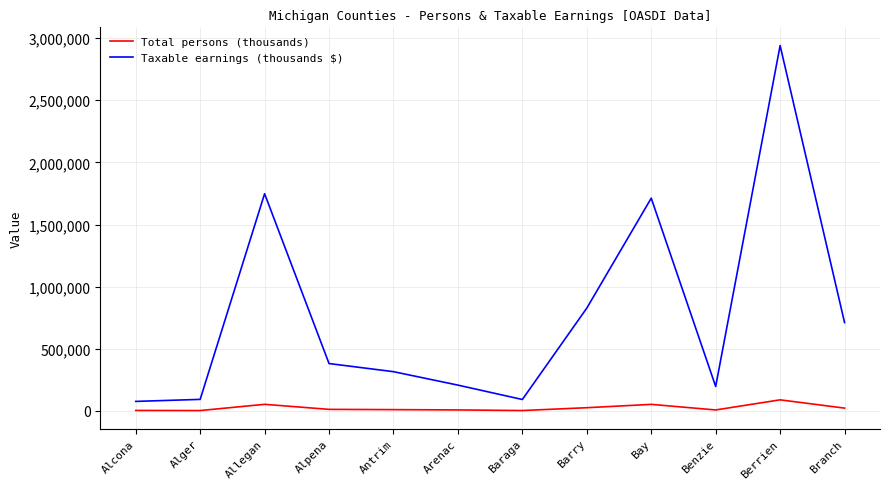

The value of Taxable earnings (thousands $) at Alpena is 381402. True or false?

True